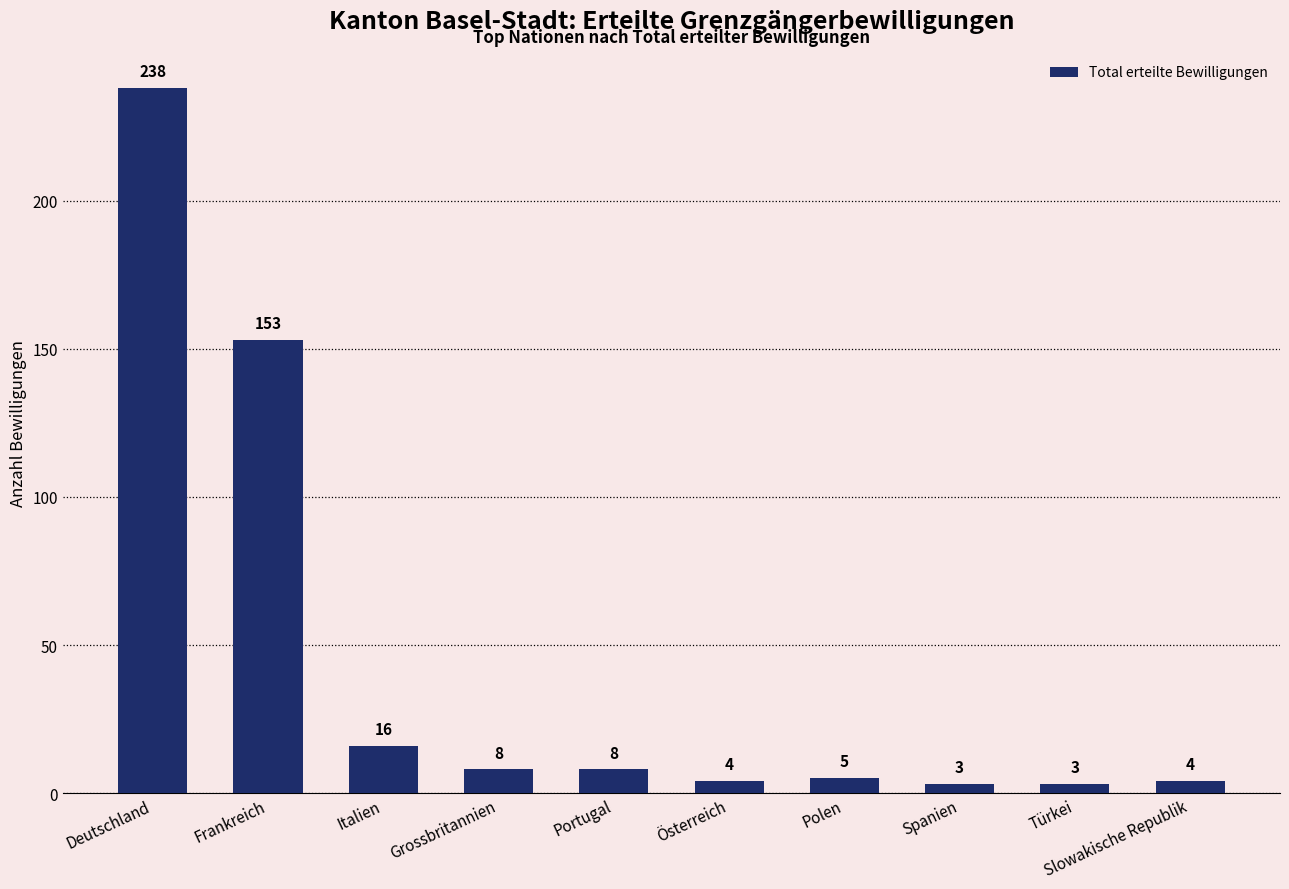

Reading right to left, list all the values displayed in this chart.

Slowakische Republik=4	Türkei=3	Spanien=3	Polen=5	Österreich=4	Portugal=8	Grossbritannien=8	Italien=16	Frankreich=153	Deutschland=238